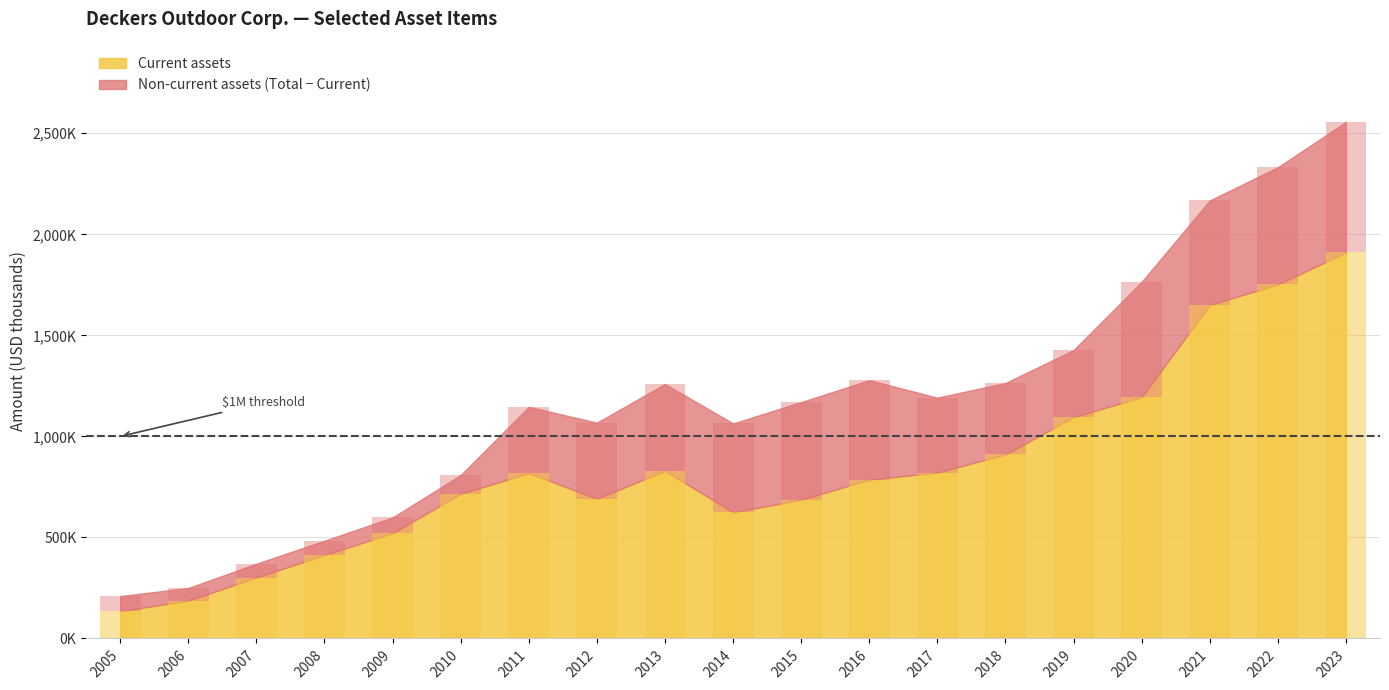

Is it true that Current assets equals 275602 at 2020?

False